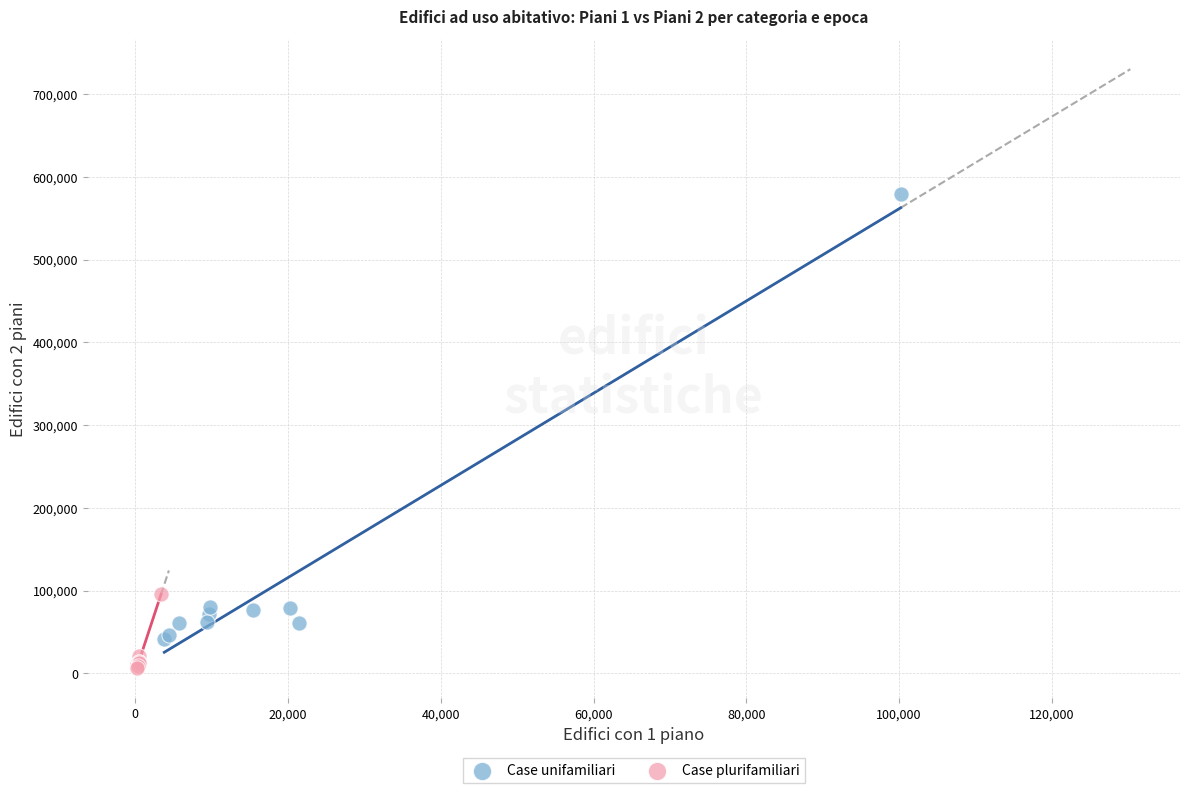

Which series reaches the minimum Y coordinate?

Case plurifamiliari